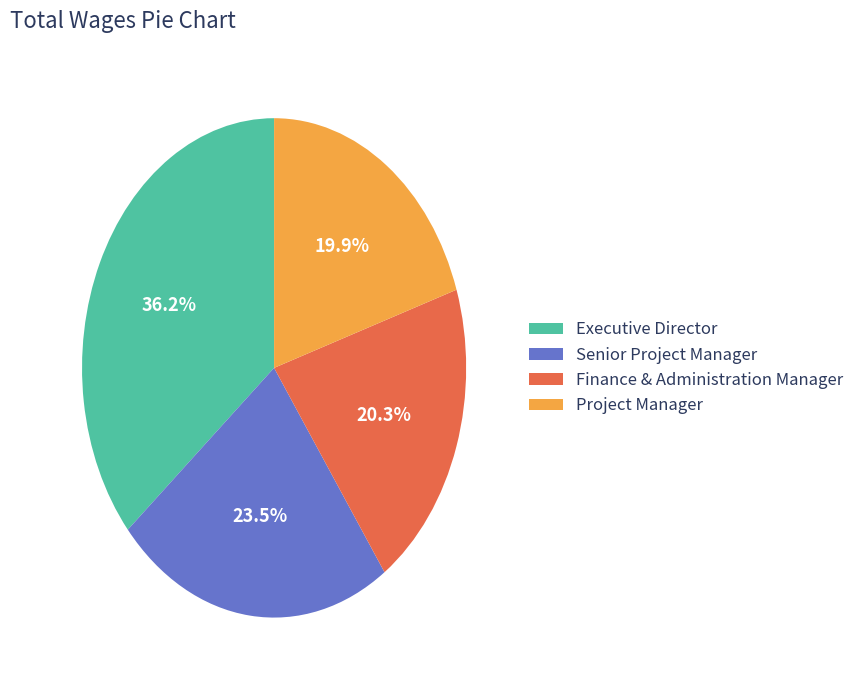

Which has a higher value, Senior Project Manager or Executive Director?

Executive Director